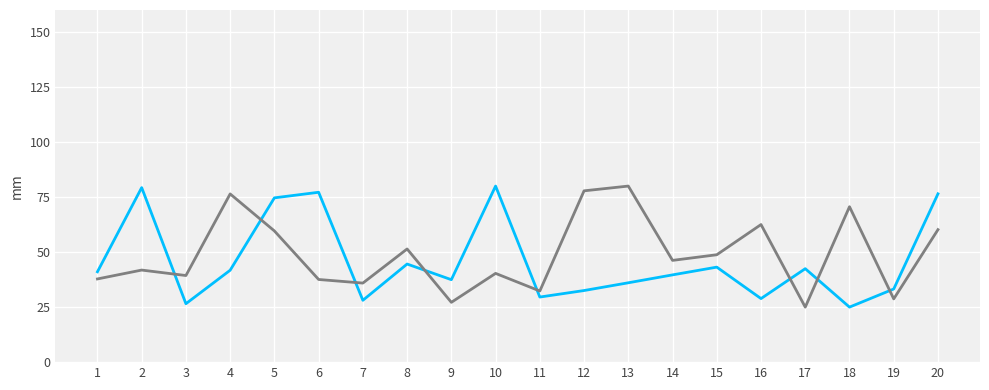

How many lines are shown in the chart?

2